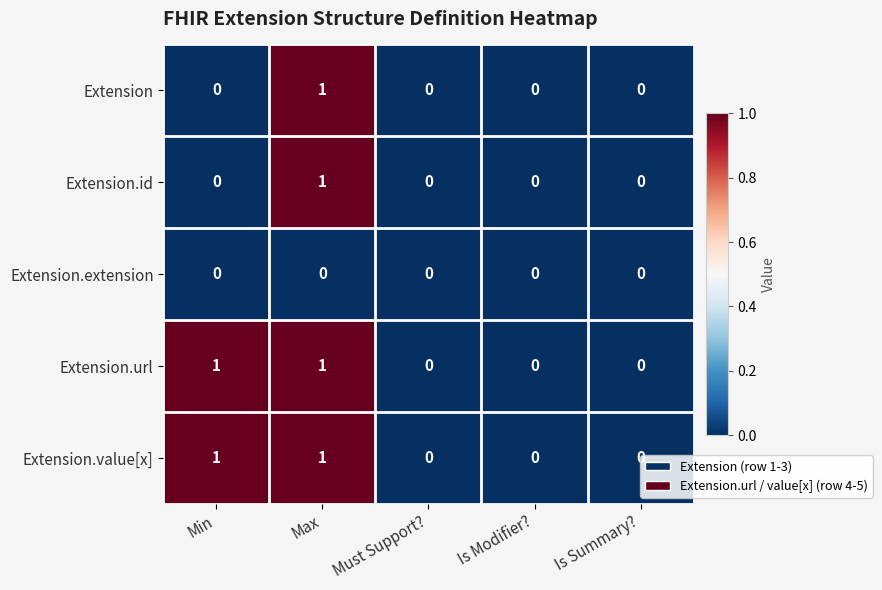

The value of Extension.url at Min is 0. True or false?

False